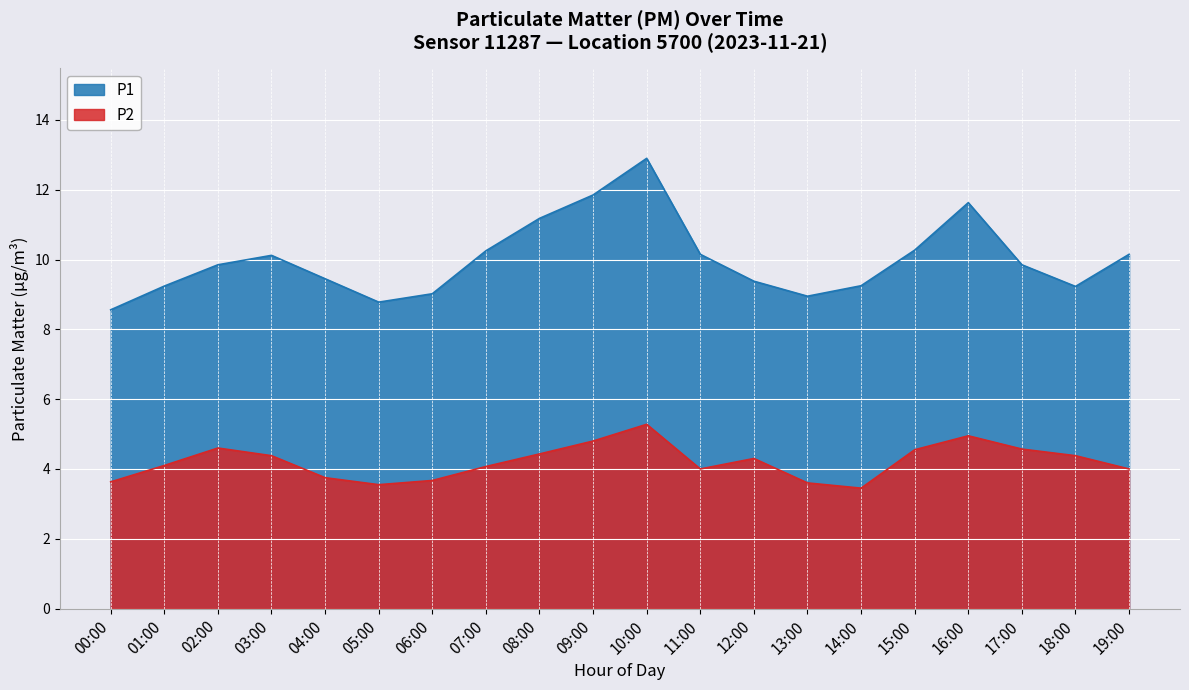

List the labels in order of P1 value, largest first.

10:00, 09:00, 16:00, 08:00, 15:00, 07:00, 11:00, 19:00, 03:00, 02:00, 17:00, 04:00, 12:00, 14:00, 01:00, 18:00, 06:00, 13:00, 05:00, 00:00